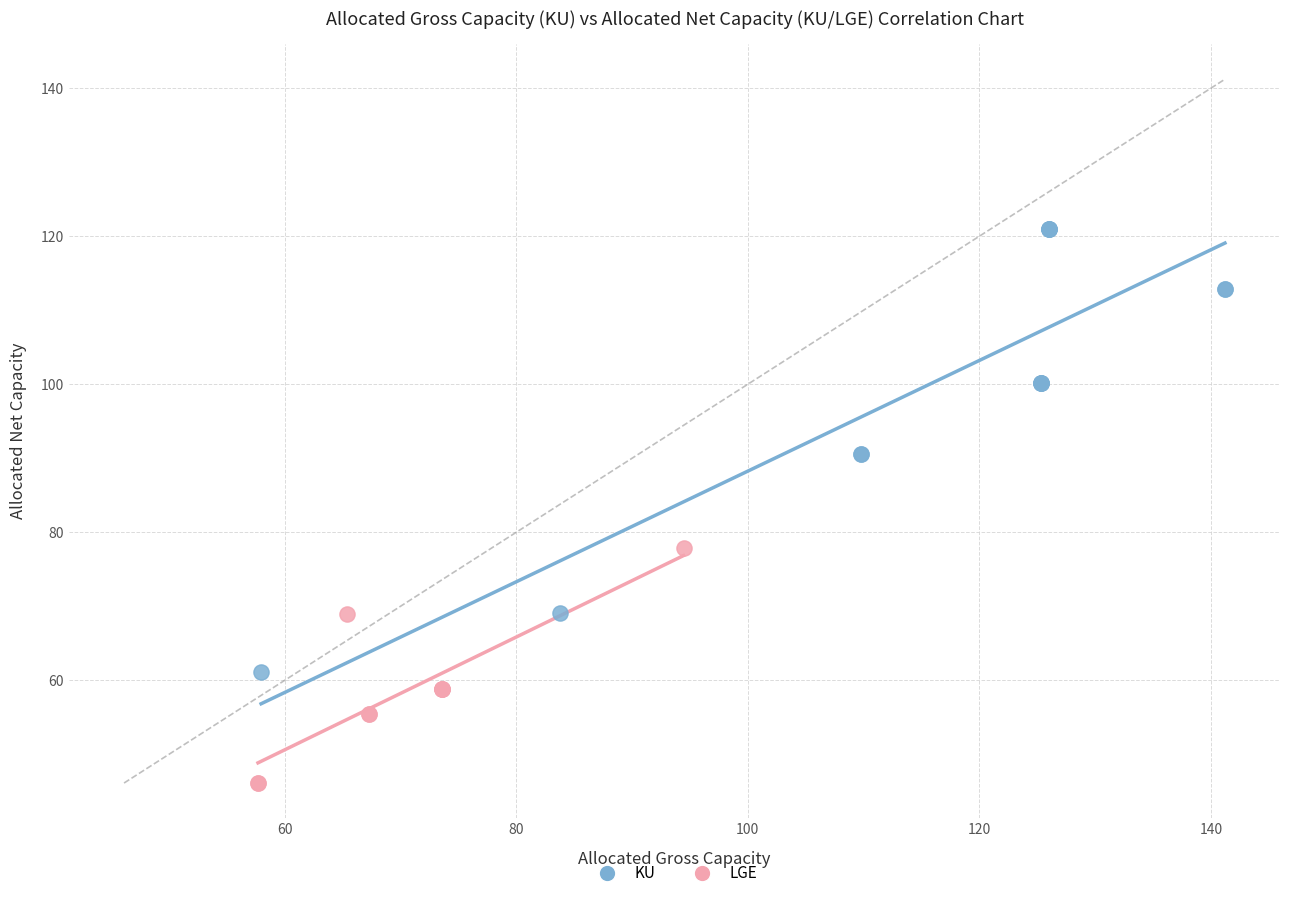

Which series contains the lowest Y value?

LGE